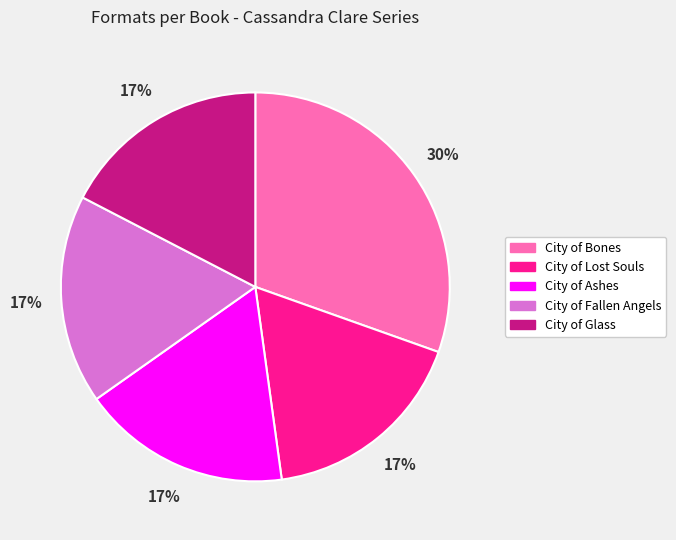

The City of Fallen Angels slice represents 17% of the pie. True or false?

True